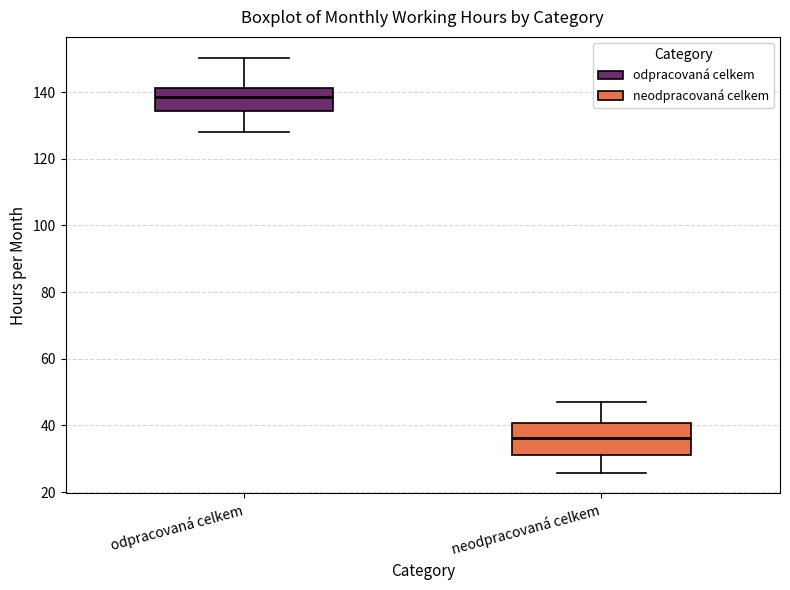

Reading left to right, read every box against the y-axis: the position of its median line, the range the box covers, and the ends of its whiskers. The values are not printed on the chart, so give them approximately, as read against the axis.

odpracovaná celkem: median 138, box 134 to 142, whiskers 128 to 150
neodpracovaná celkem: median 36, box 32 to 40, whiskers 26 to 46